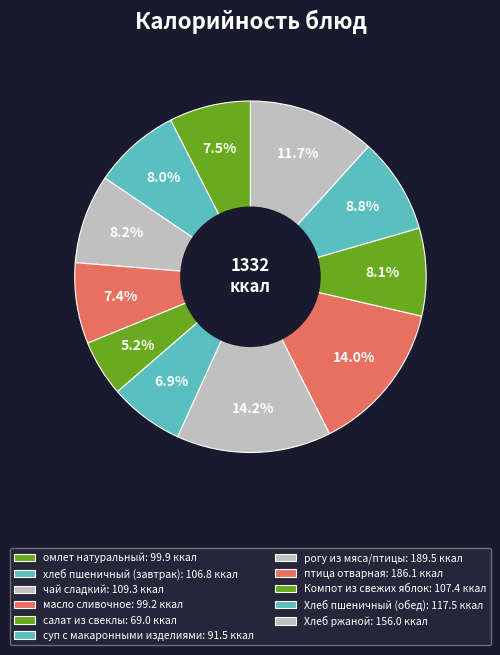

Between чай сладкий and салат из свеклы, which is larger?

чай сладкий